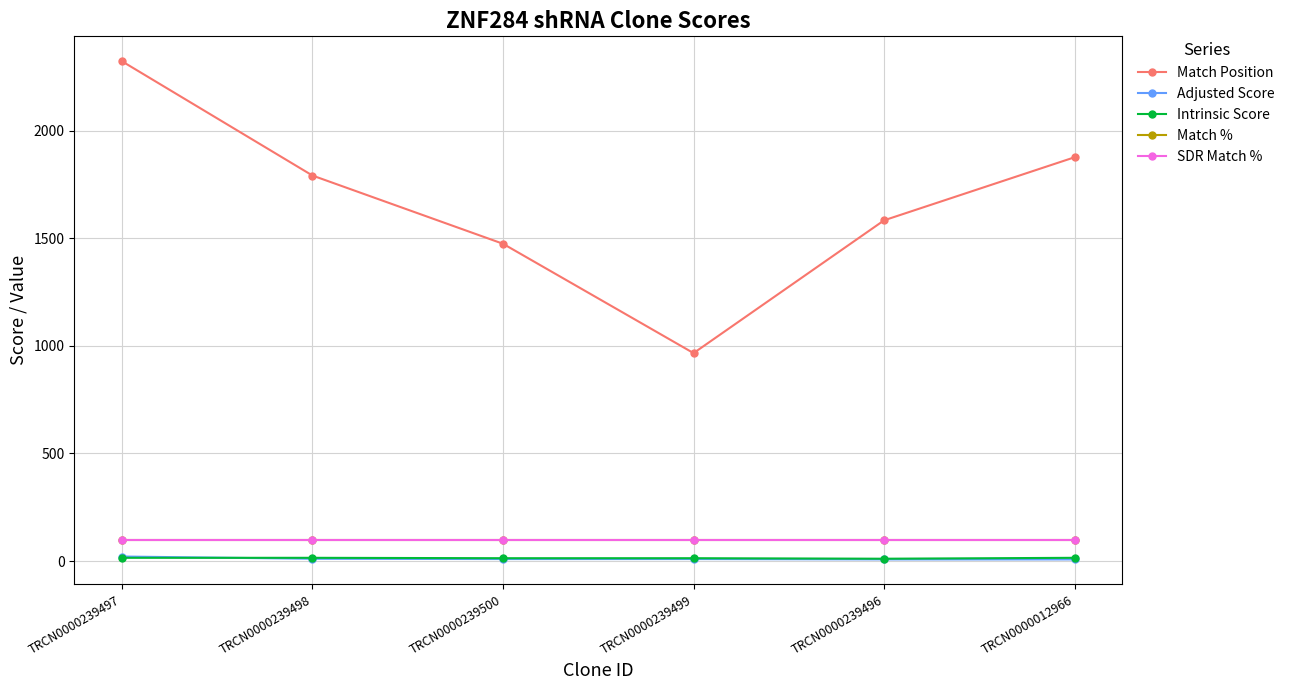

Does the chart have visible grid lines?

Yes